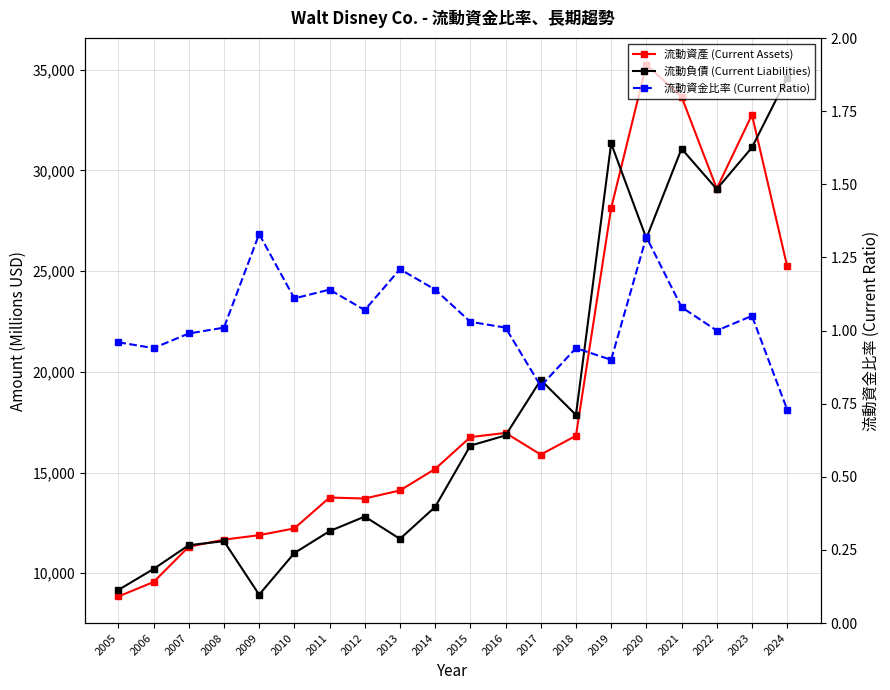

Rank the categories by 流動負債 (Current Liabilities) value from lowest to highest.

2009, 2005, 2006, 2010, 2007, 2008, 2013, 2011, 2012, 2014, 2015, 2016, 2018, 2017, 2020, 2022, 2021, 2023, 2019, 2024